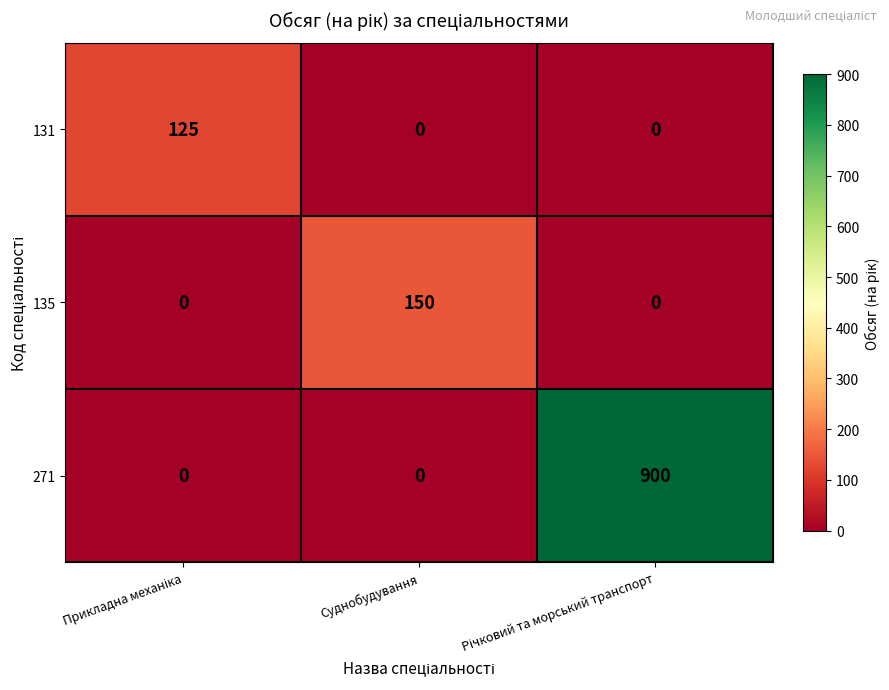

Which series has the largest range (max minus min)?

271